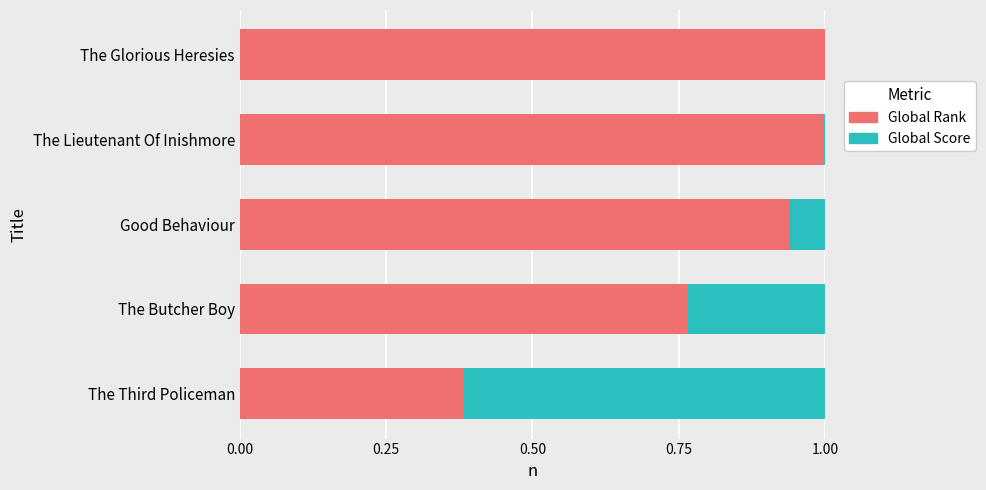

What is the sum of all Global Rank values?

4.1